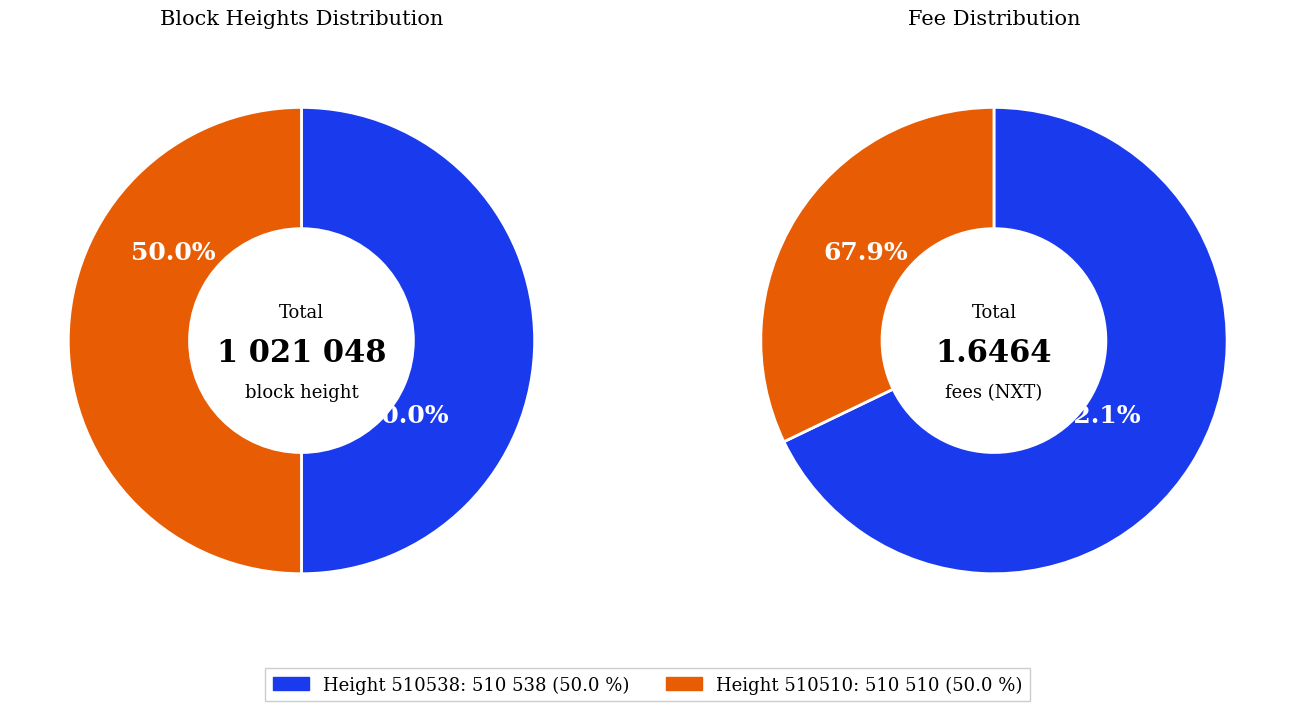

What percentage is the 1 slice, to the nearest percent?

32%